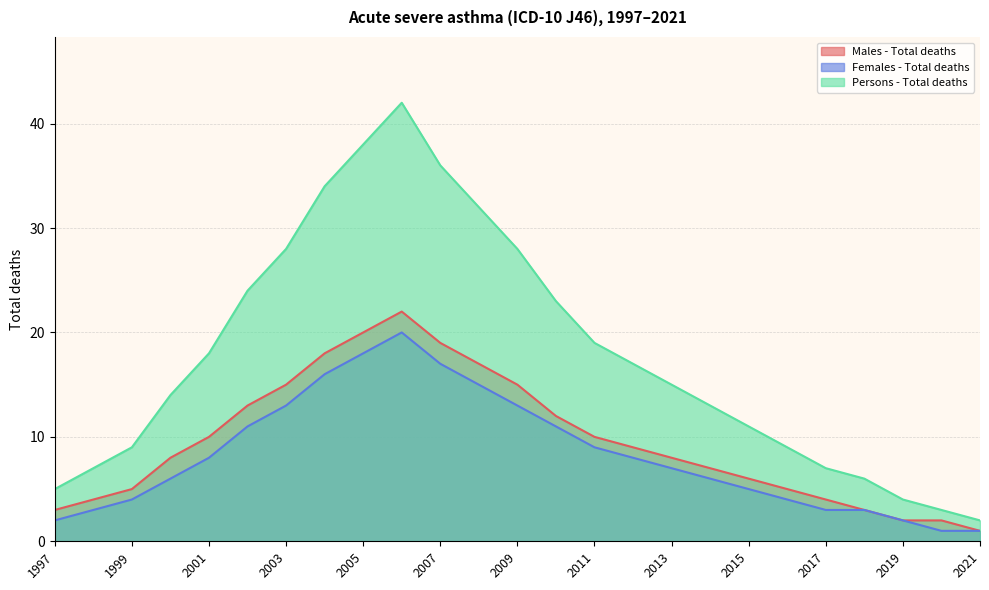

True or false: Persons - Total deaths has more than 2 points higher than both neighbors.

False